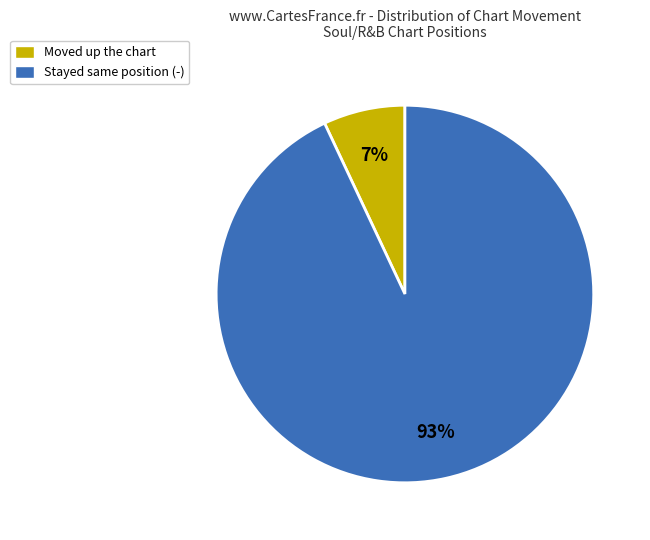

True or false: Moved up the chart accounts for 21% of the total.

False